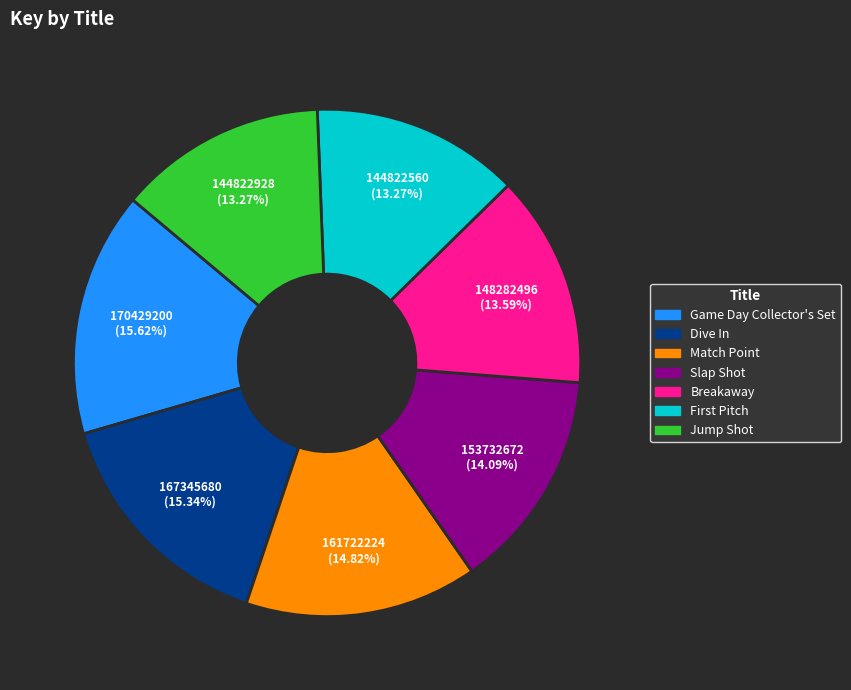

Is there any slice that represents more than half of the pie?

No